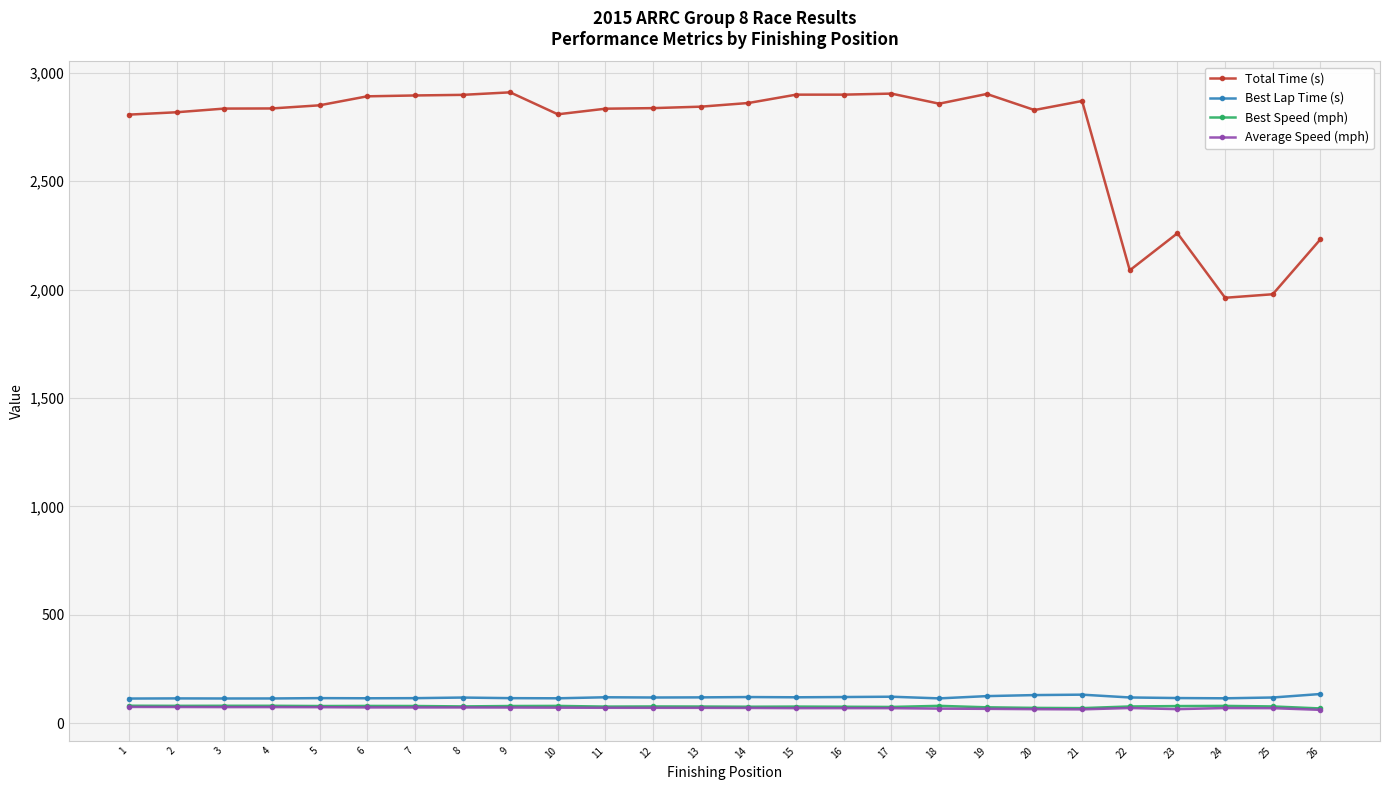

Read the Best Speed (mph) value at 18.

80.0